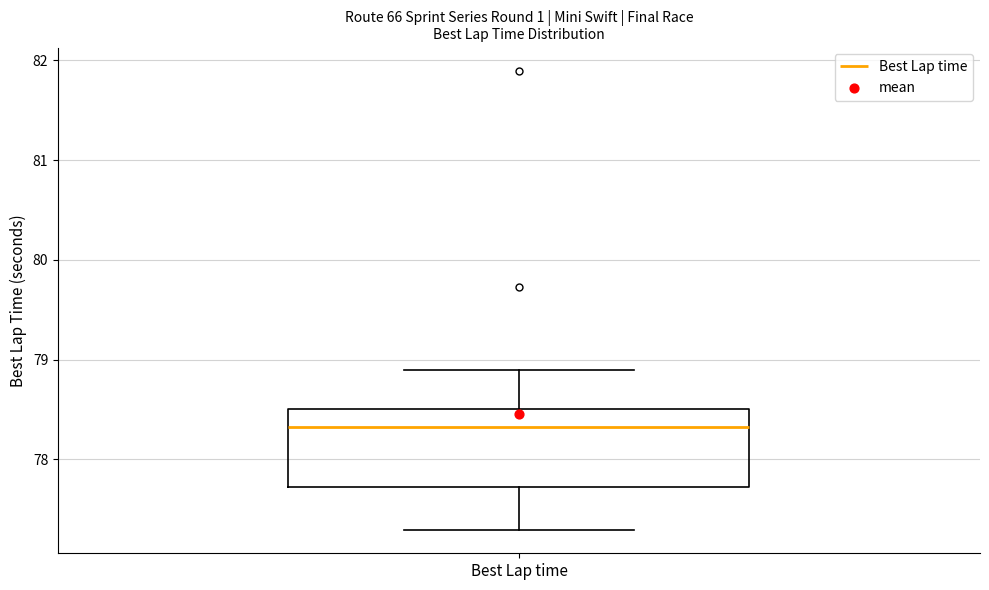

Read this box plot against the y-axis: the position of the median line, the range covered by the box, and the ends of both whiskers. The values are not printed on the chart, so give them approximately, as read against the axis.

median 78.3, box 77.7 to 78.5, whiskers 77.3 to 78.9